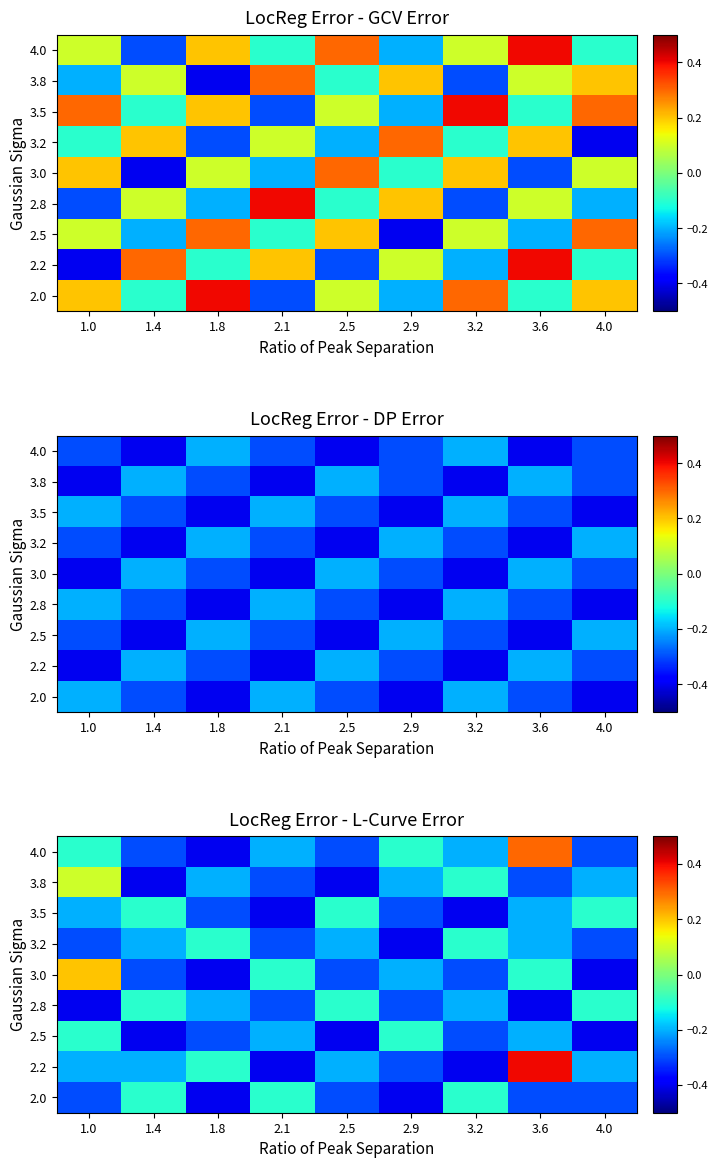

What is the maximum value for 2.5?

-0.1